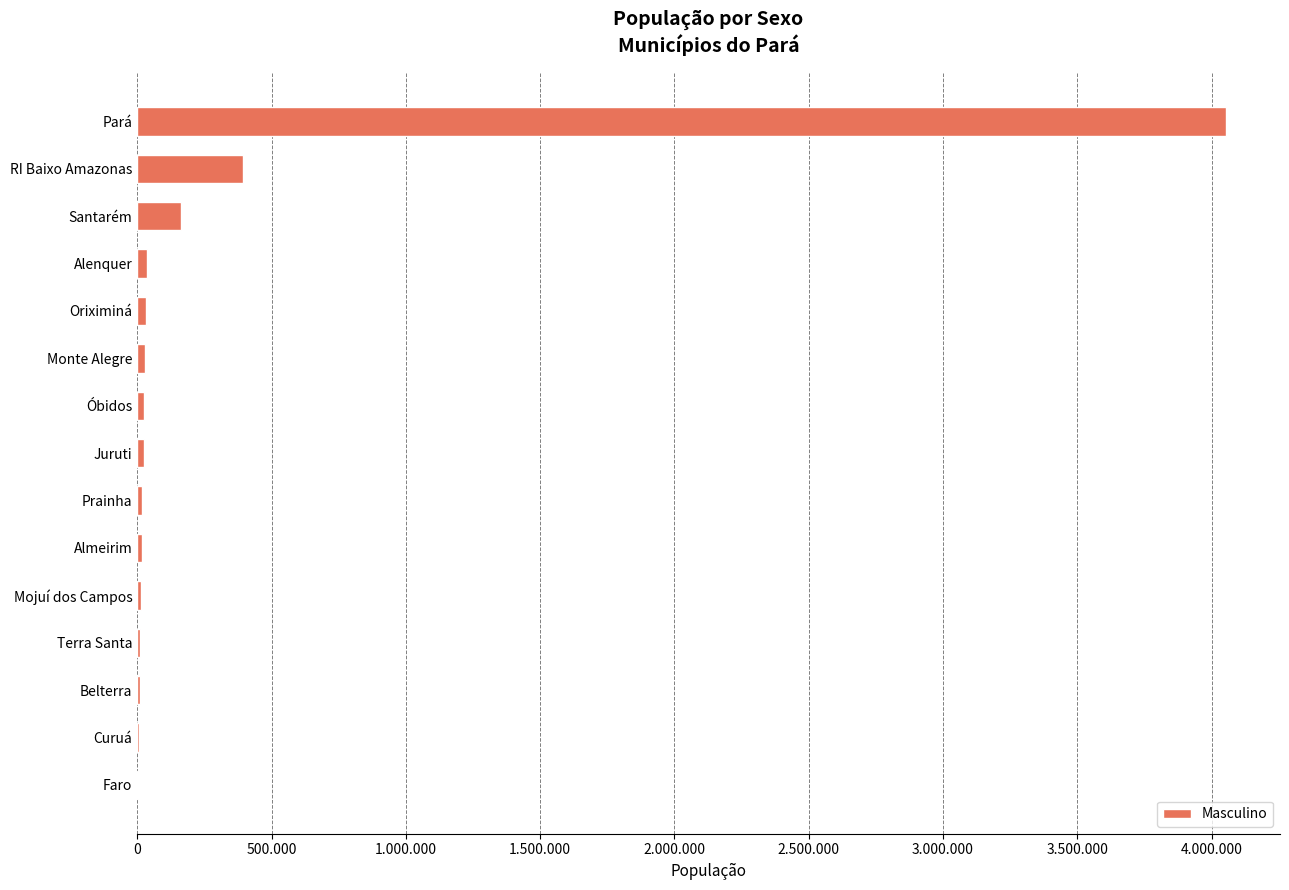

Count the number of categories in the chart.

15